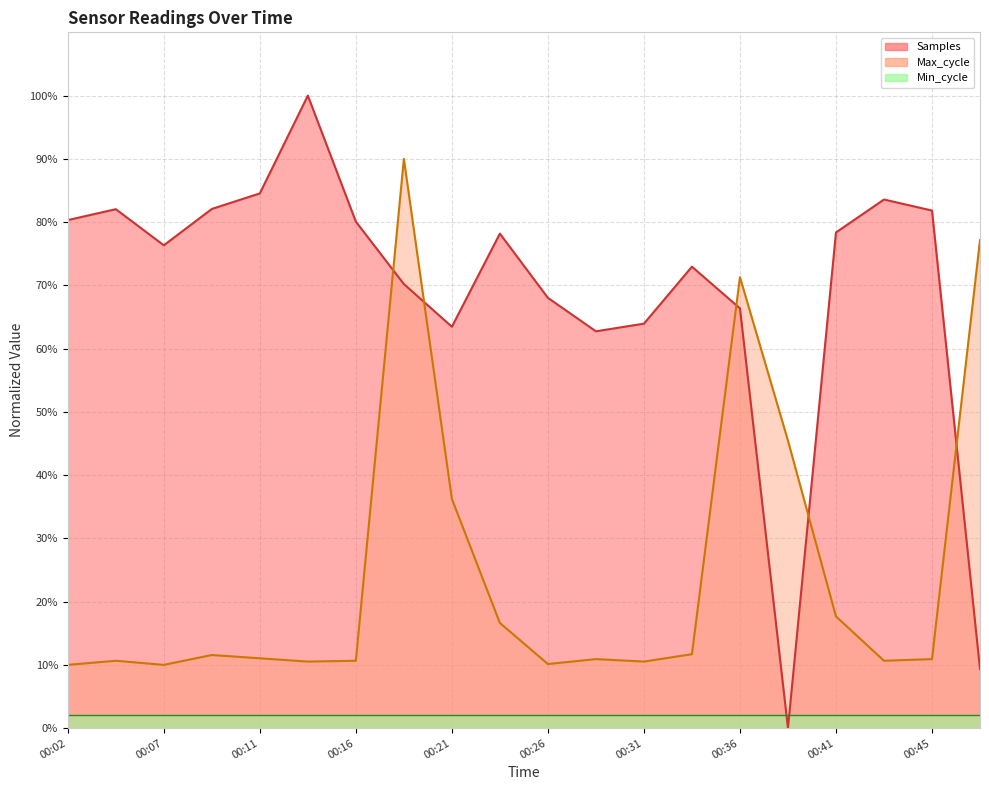

Which series has the largest range (max minus min)?

Samples